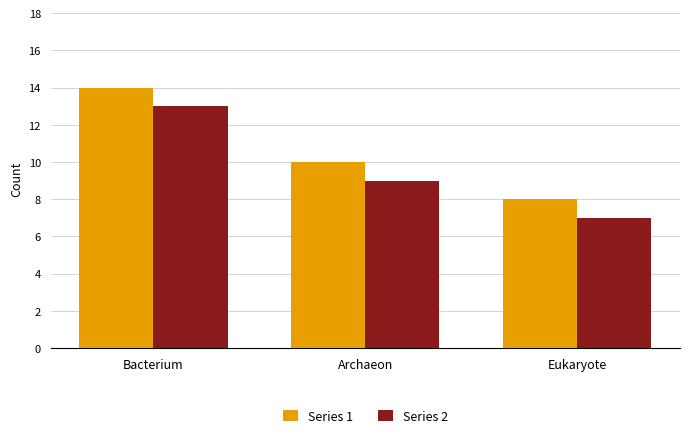

How many bars are there in each group?

2